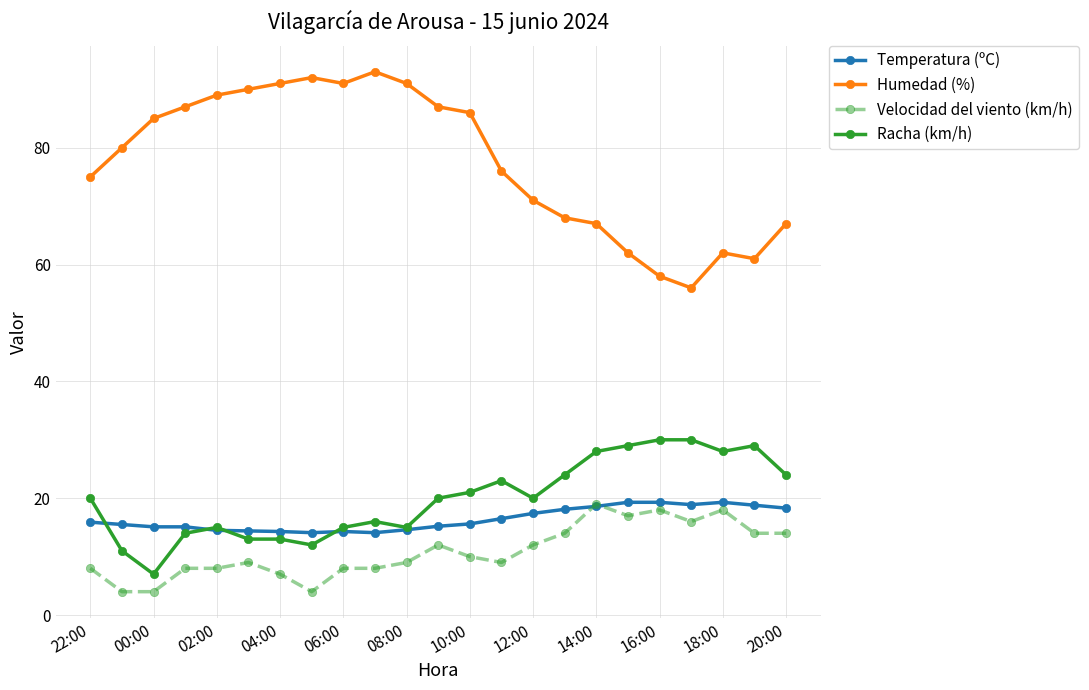

What is the greatest value displayed?

93.0